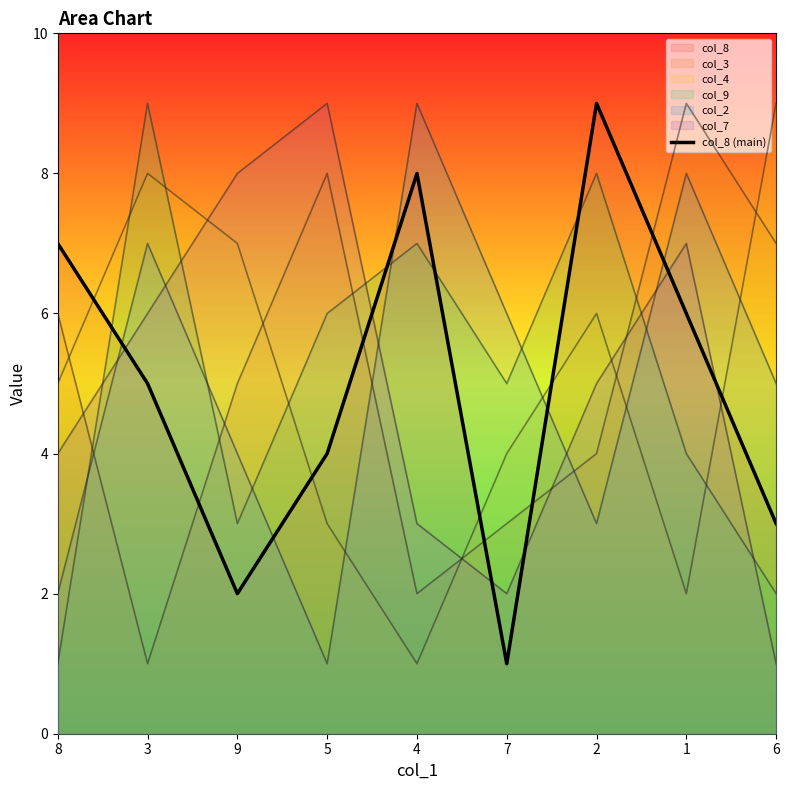

List the labels in order of value, largest first.

2, 4, 8, 1, 3, 5, 6, 9, 7